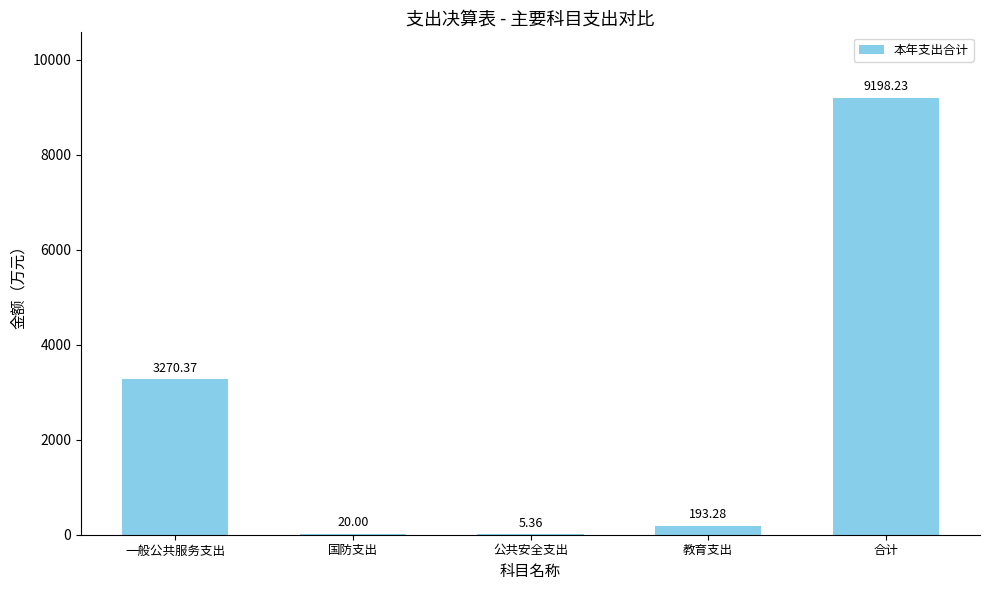

What is the change in value from 国防支出 to 合计?

+9178.2